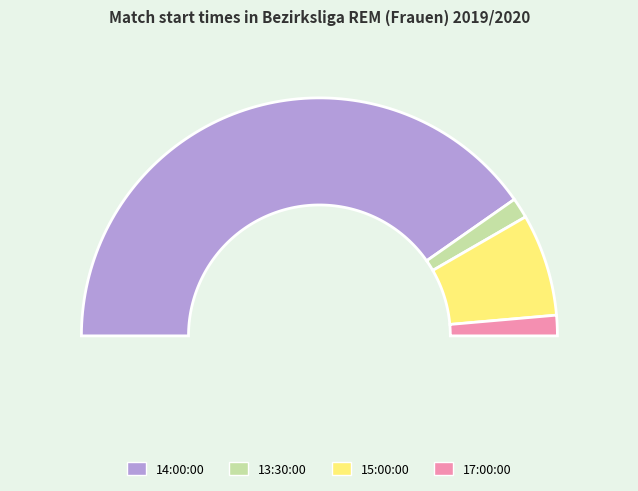

To the nearest percent, what portion does 13:30:00 represent?

3%